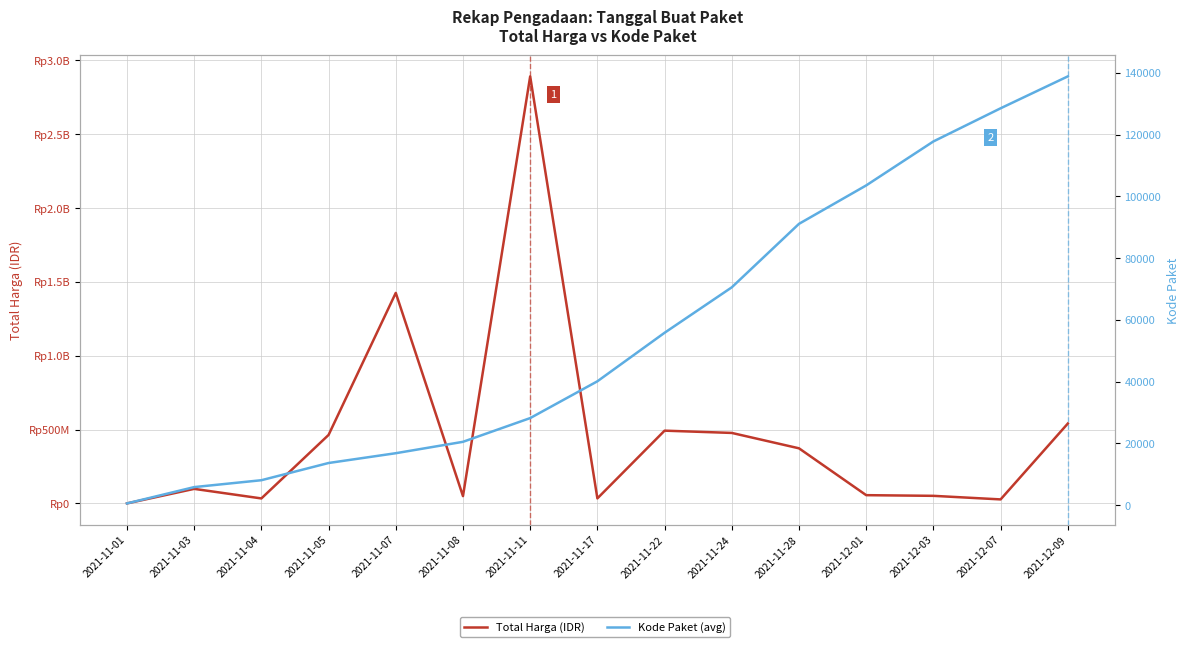

The value of Kode Paket (avg) at 2021-11-01 is 745. True or false?

False